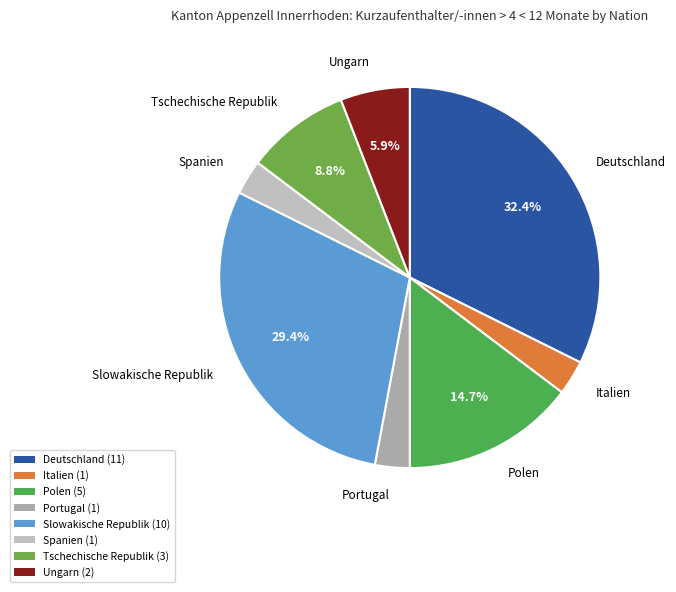

How many slices are in this pie chart?

8